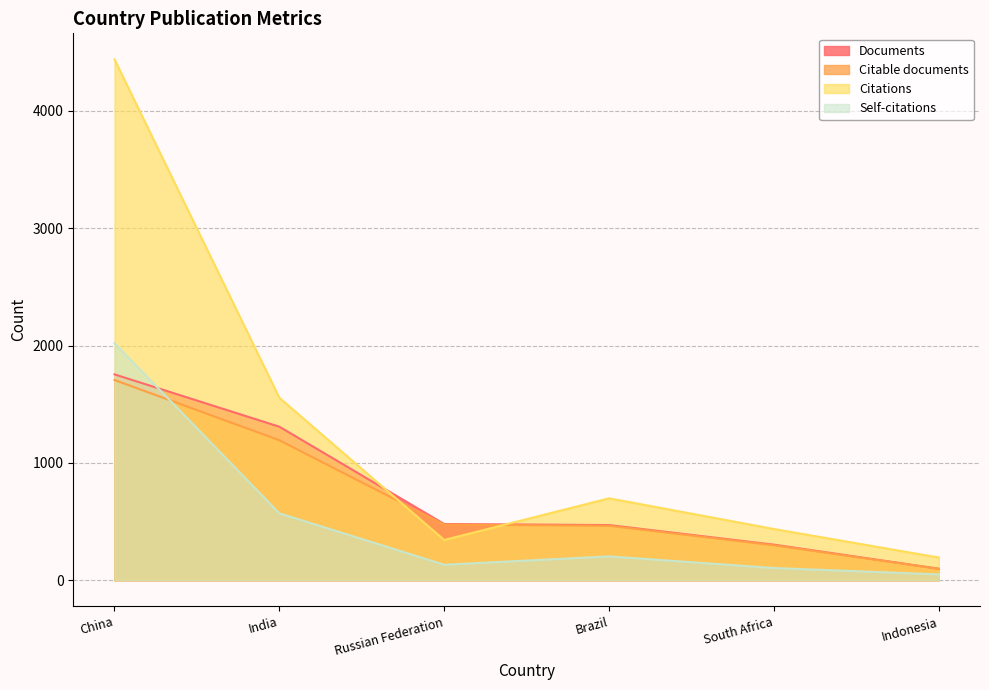

At which category does Self-citations reach its first local peak?

Brazil